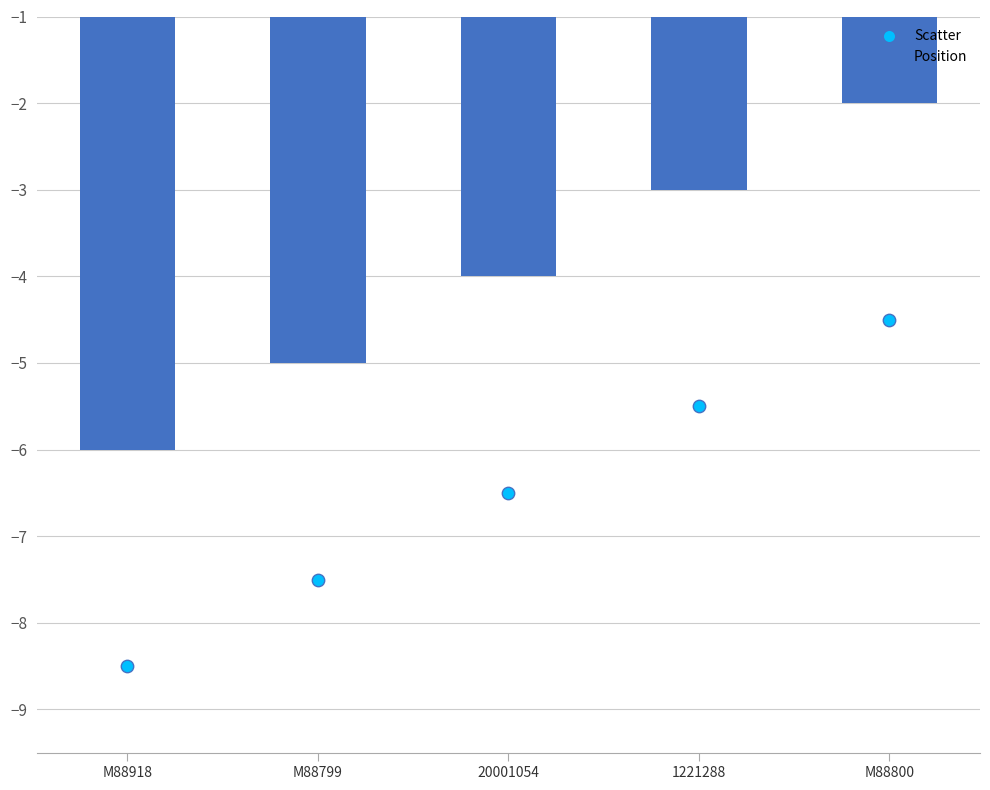

Which series contains the highest Y value?

Position